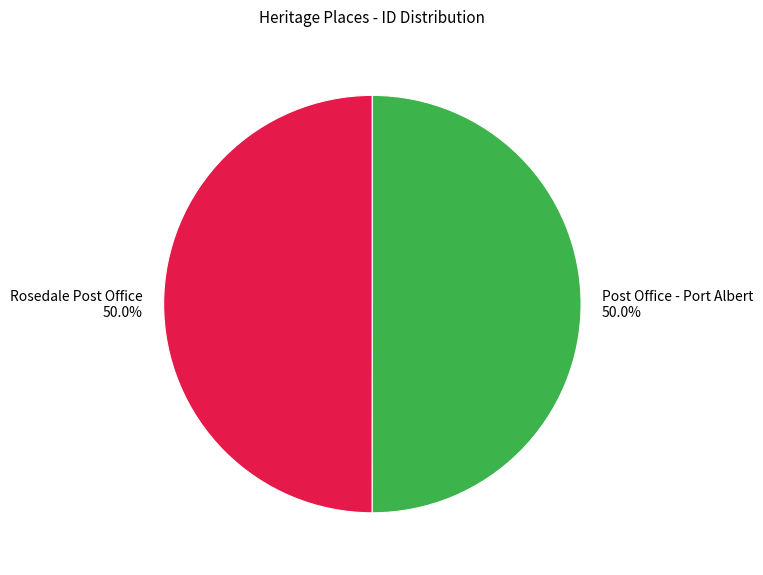

Combined, what portion of the pie is Rosedale Post Office and Post Office - Port Albert?

100.0%